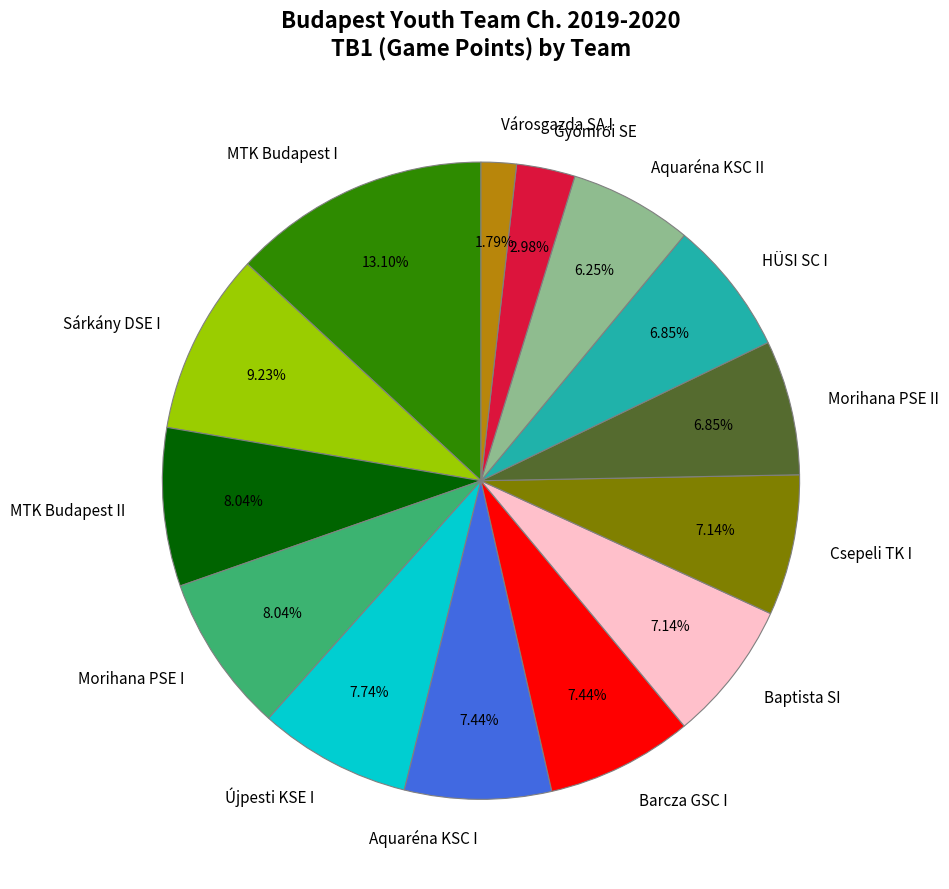

To the nearest percent, what portion does Morihana PSE I represent?

8%